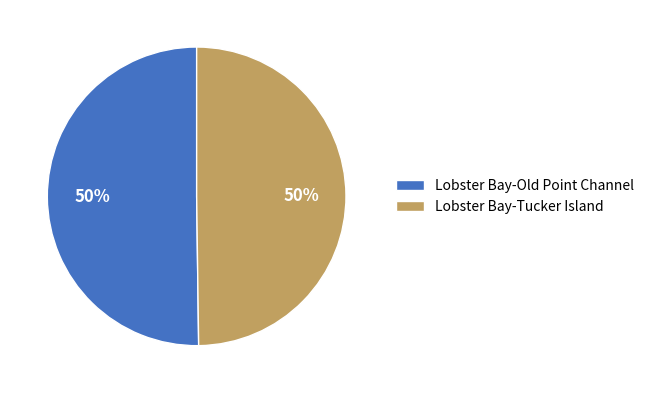

The Lobster Bay-Tucker Island slice represents 41% of the pie. True or false?

False